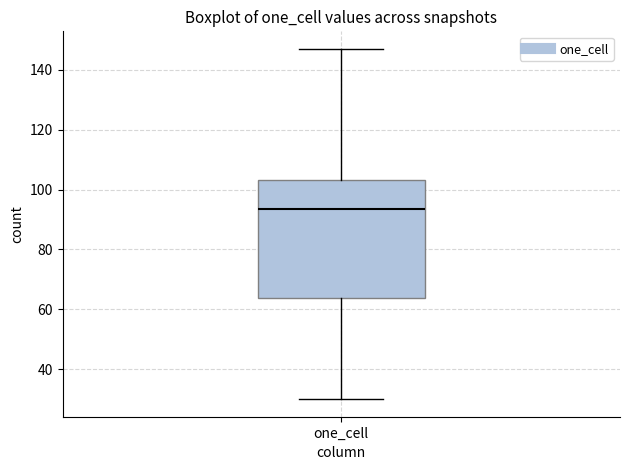

Read this box plot against the y-axis: the position of the median line, the range covered by the box, and the ends of both whiskers. The values are not printed on the chart, so give them approximately, as read against the axis.

median 94, box 64 to 104, whiskers 30 to 148